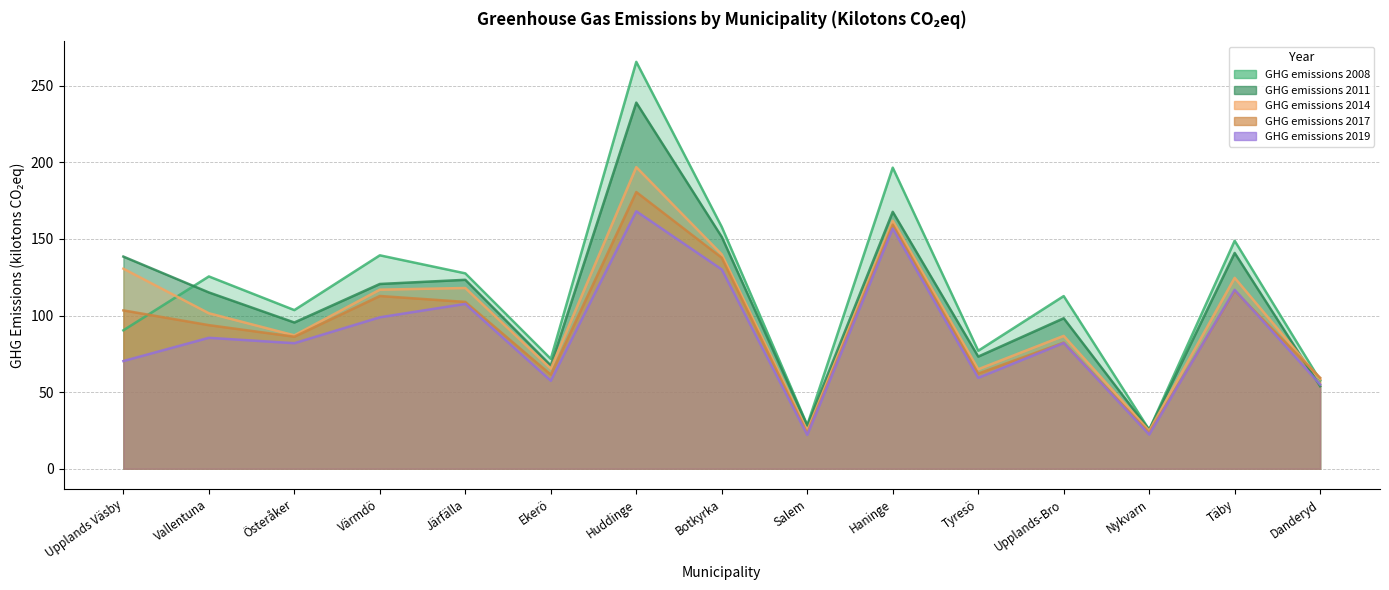

Read the GHG emissions 2011 value at Huddinge.

239.0